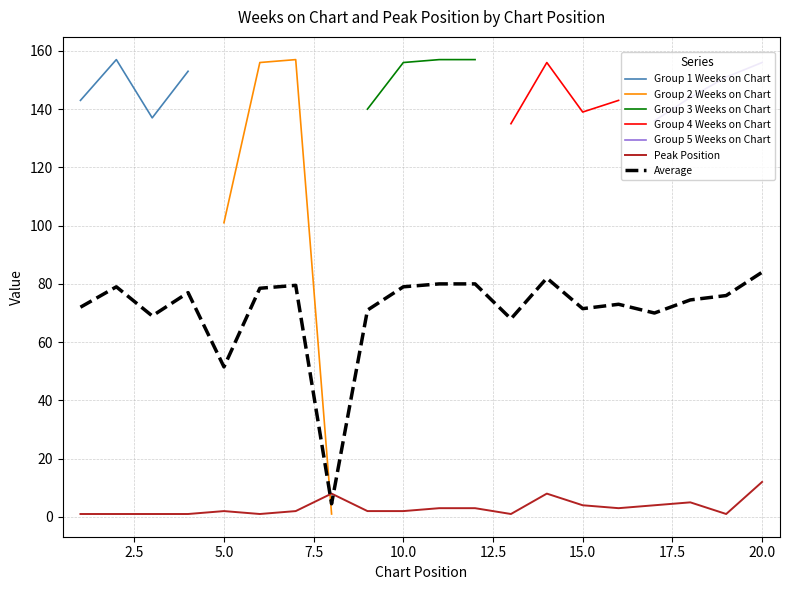

Where does the Weeks on Chart series first go above 76?

2